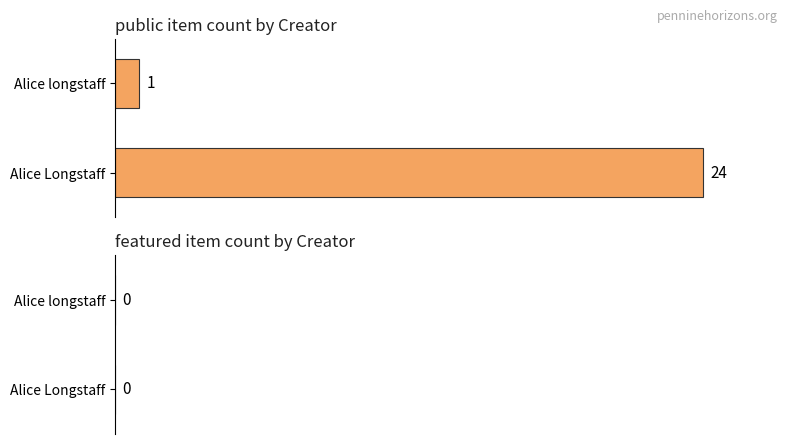

Is the value of public at 2 greater than the value of featured at 17?

Yes